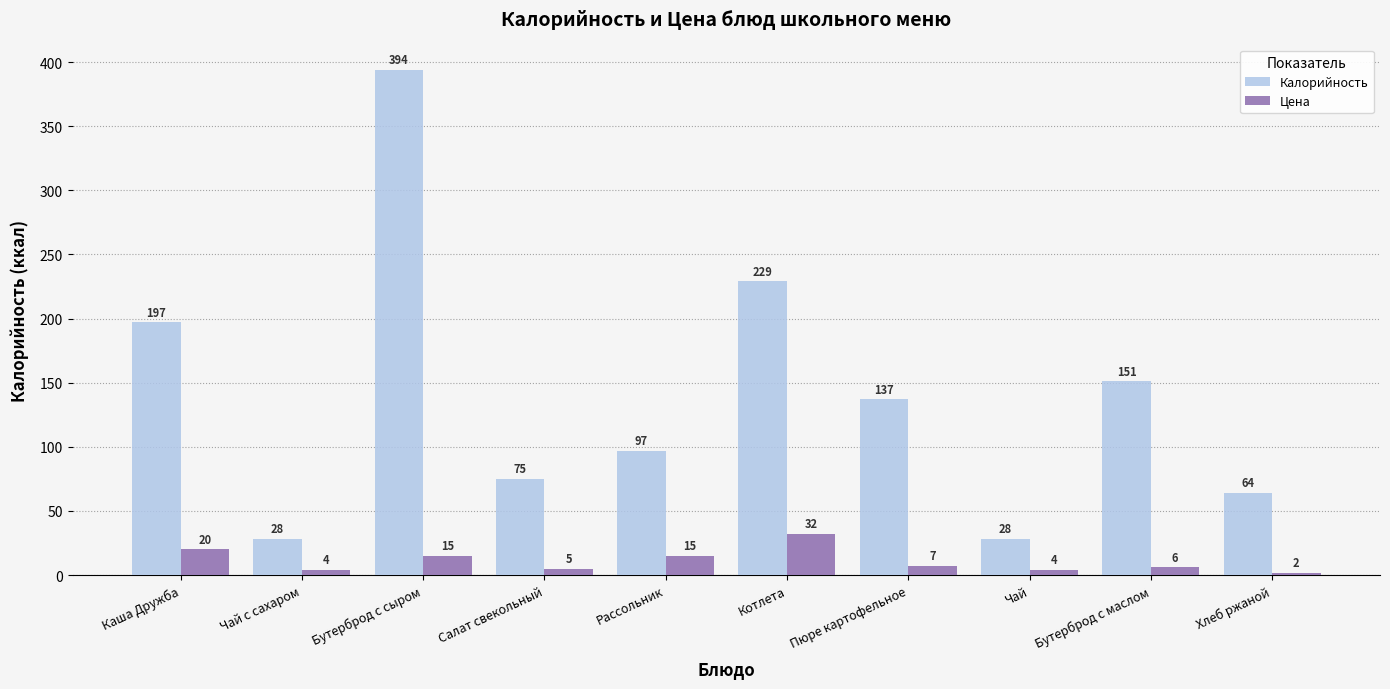

Reading left to right, extract all data points from this chart.

Калорийность: Каша Дружба=197	Чай с сахаром=28	Бутерброд с сыром=394	Салат свекольный=75	Рассольник=97	Котлета=229	Пюре картофельное=137	Чай=28	Бутерброд с маслом=151	Хлеб ржаной=64
Цена: Каша Дружба=20	Чай с сахаром=4	Бутерброд с сыром=15	Салат свекольный=5	Рассольник=15	Котлета=32	Пюре картофельное=7	Чай=4	Бутерброд с маслом=6	Хлеб ржаной=2